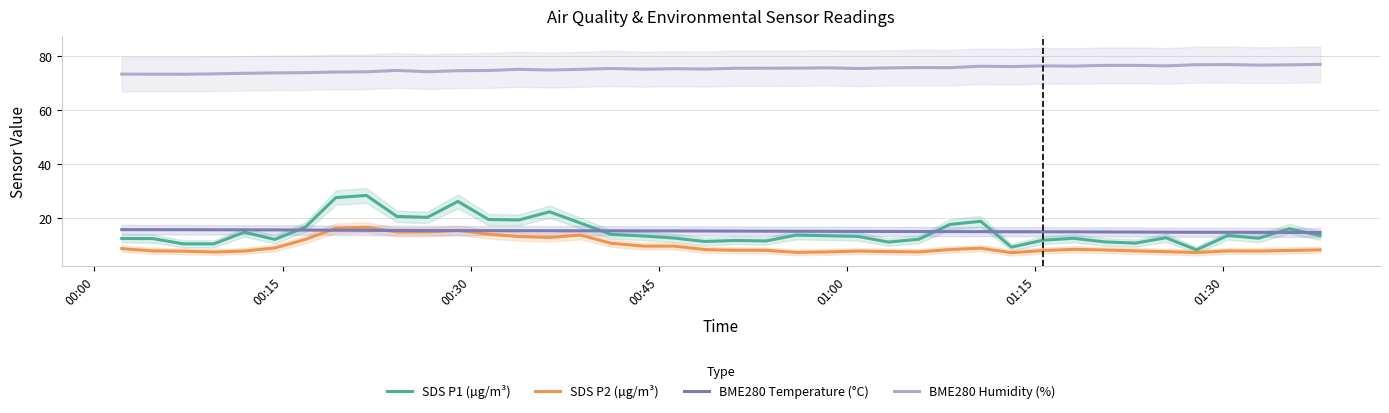

What is the maximum value for BME280 Humidity (%)?

76.8